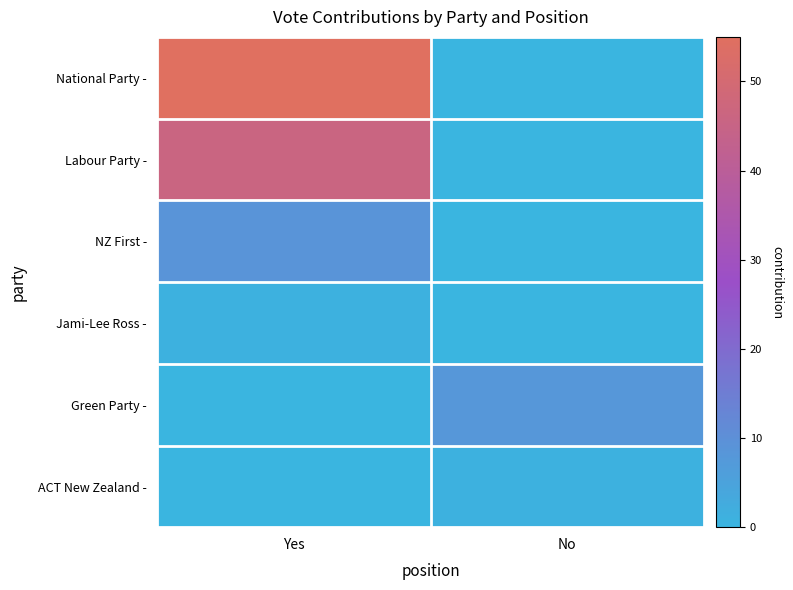

Rank the series by their maximum value, from lowest to highest.

Jami-Lee Ross -, ACT New Zealand -, Green Party -, NZ First -, Labour Party -, National Party -